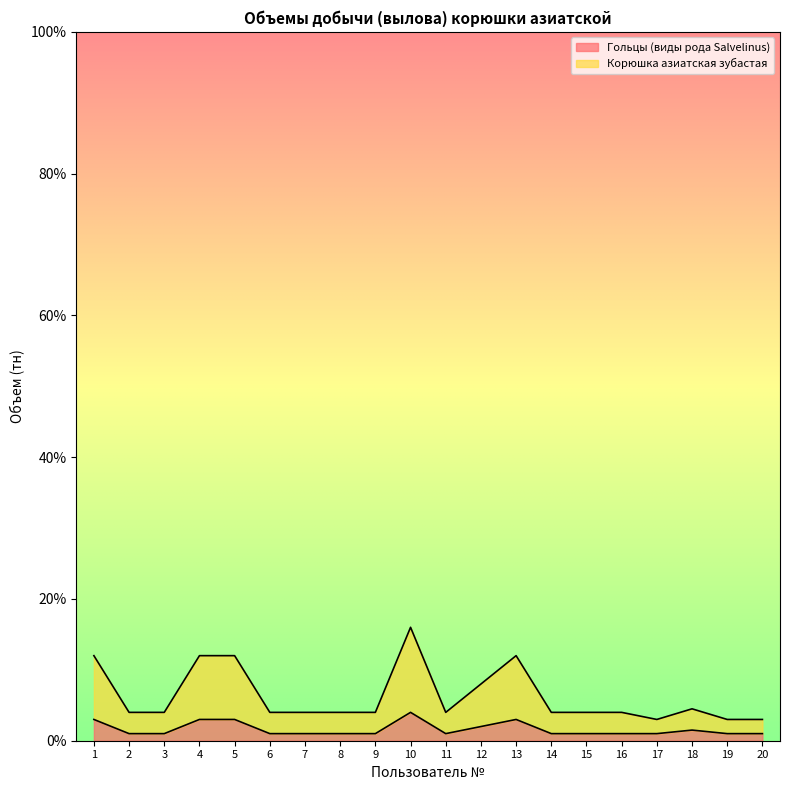

Which series has the largest total across all categories?

Корюшка азиатская зубастая